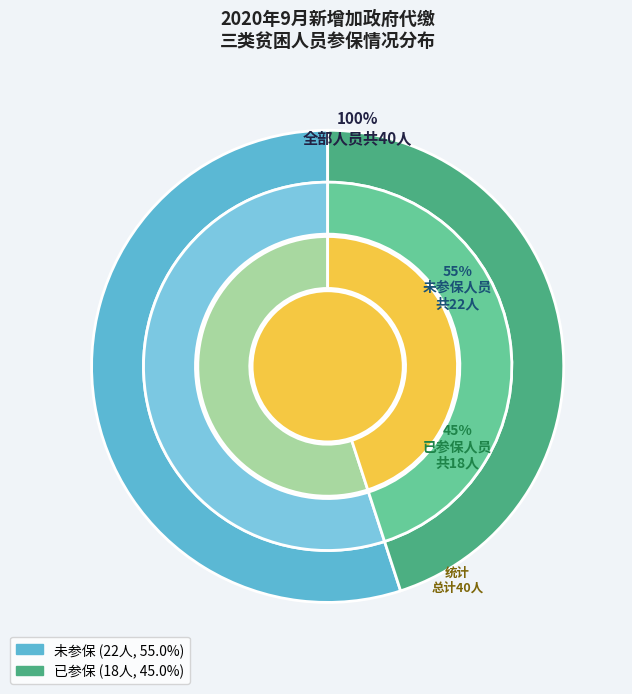

Which category has the biggest portion of the pie?

未参保